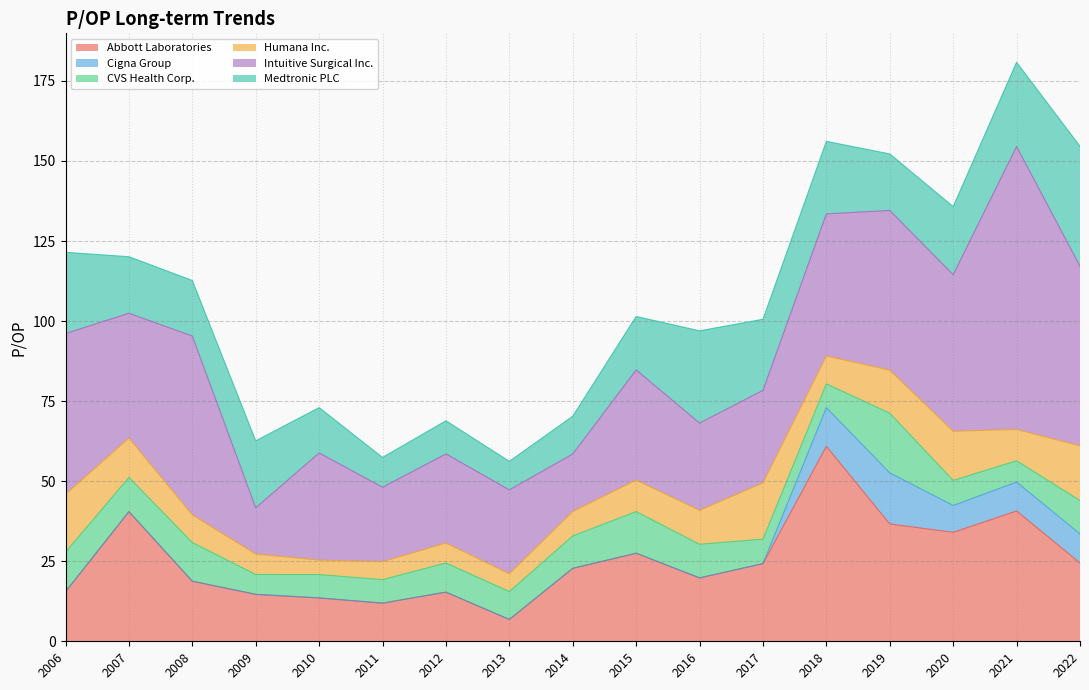

Reading left to right, extract all data points from this chart.

Abbott Laboratories: 15.5	40.5	18.8	14.7	13.5	11.9	15.3	6.8	22.8	27.5	19.8	24.2	60.9	36.6	34.0	40.7	24.4
Cigna Group: 0.0	0.0	0.0	0.0	0.0	0.0	0.0	0.0	0.0	0.0	0.0	0.0	12.1	15.9	8.4	9.0	9.1
CVS Health Corp.: 12.4	10.7	12.1	6.2	7.3	7.3	9.1	8.7	10.1	13.0	10.5	7.7	7.4	18.6	7.8	6.7	10.4
Humana Inc.: 18.0	12.3	8.6	6.4	4.5	5.6	6.2	5.5	7.6	9.8	10.6	17.6	8.7	13.4	15.3	9.8	17.1
Intuitive Surgical Inc.: 50.2	39.0	55.8	14.4	33.5	23.3	27.8	26.2	18.0	34.4	27.2	28.9	44.4	49.9	48.9	88.4	56.1
Medtronic PLC: 25.4	17.6	17.4	20.9	14.2	9.3	10.3	8.9	11.8	16.7	28.8	22.2	22.6	17.6	21.3	26.3	37.4